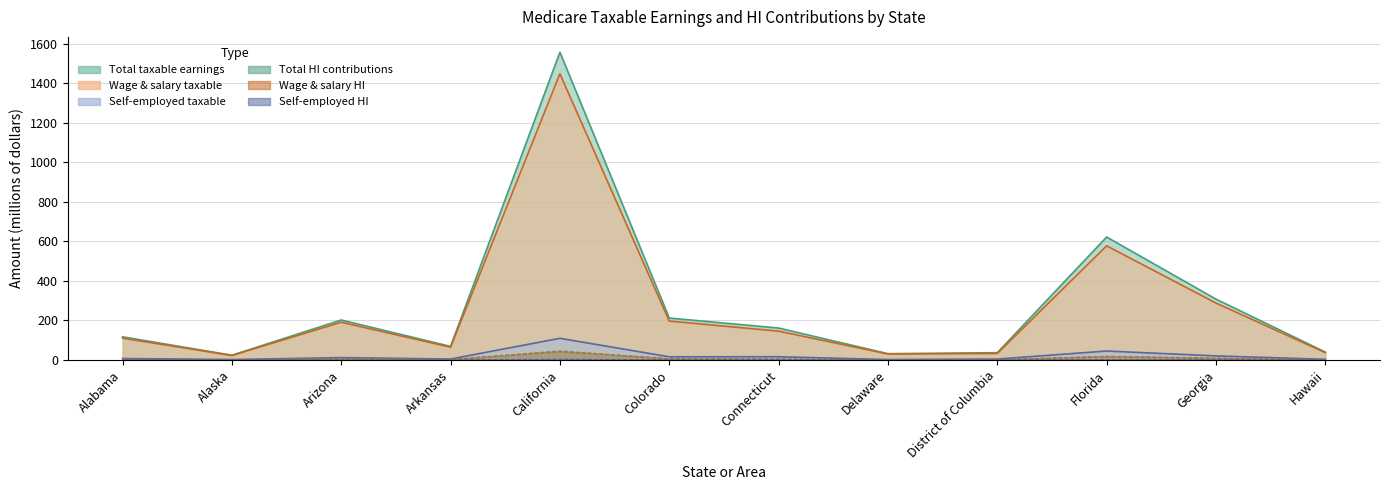

How many lines are shown in the chart?

6